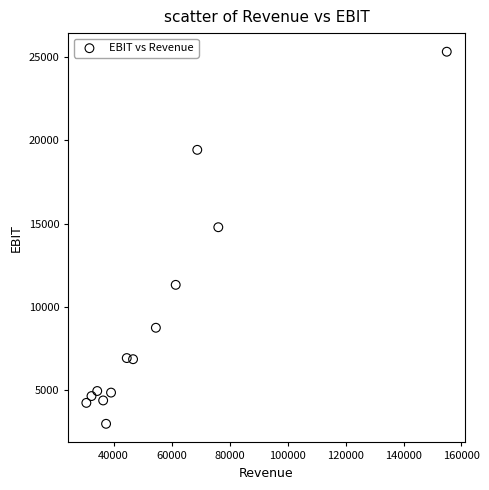

What is the range of Y values (max minus min)?

22340.8